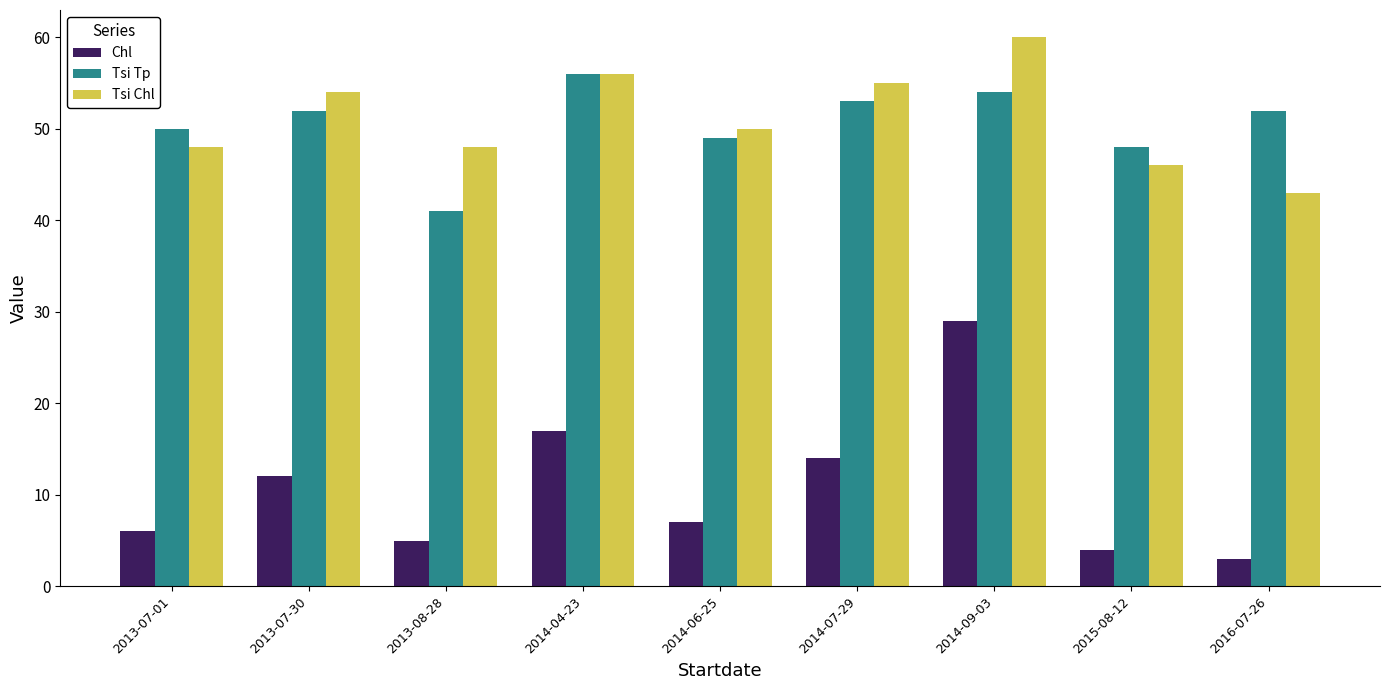

True or false: Tsi Chl has a value of 60 at 2014-09-03.

True